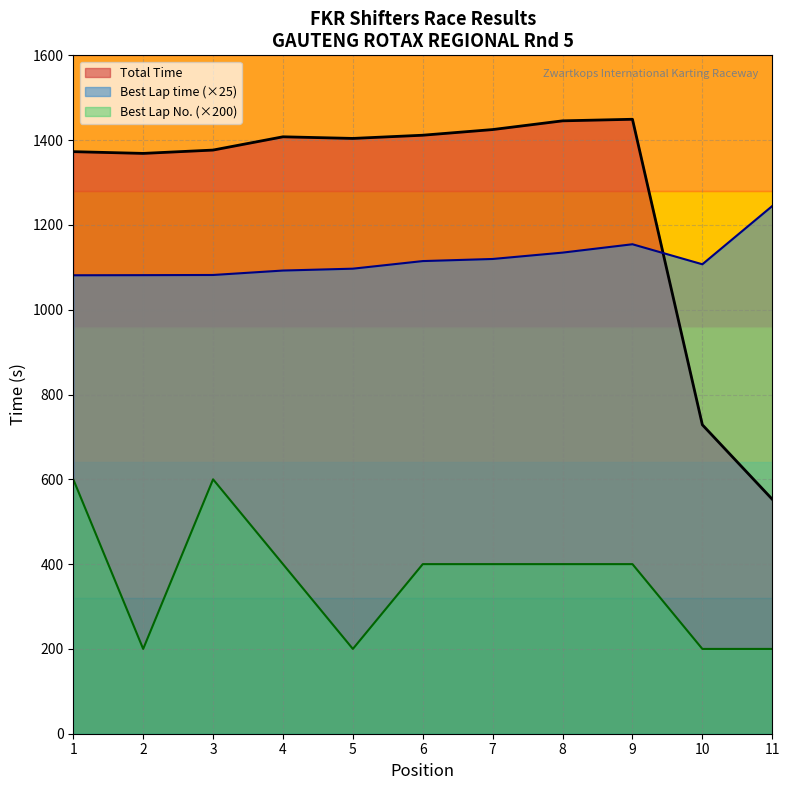

What is the difference between the Best Lap time (×25) values at 9 and 5?

57.6